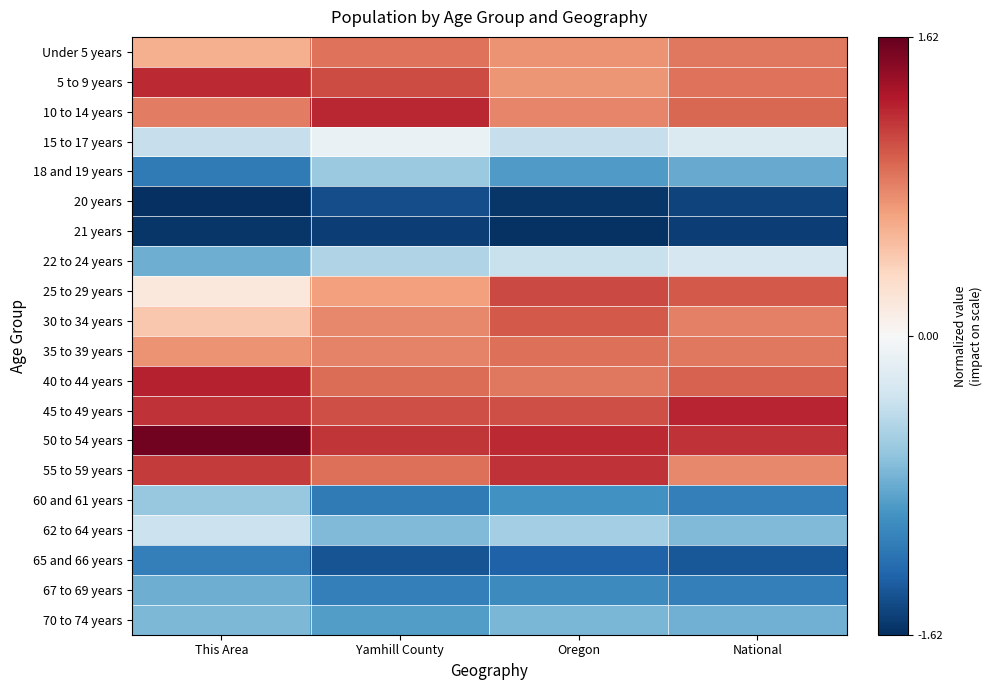

At which category is the sum across all series the highest?

Yamhill County